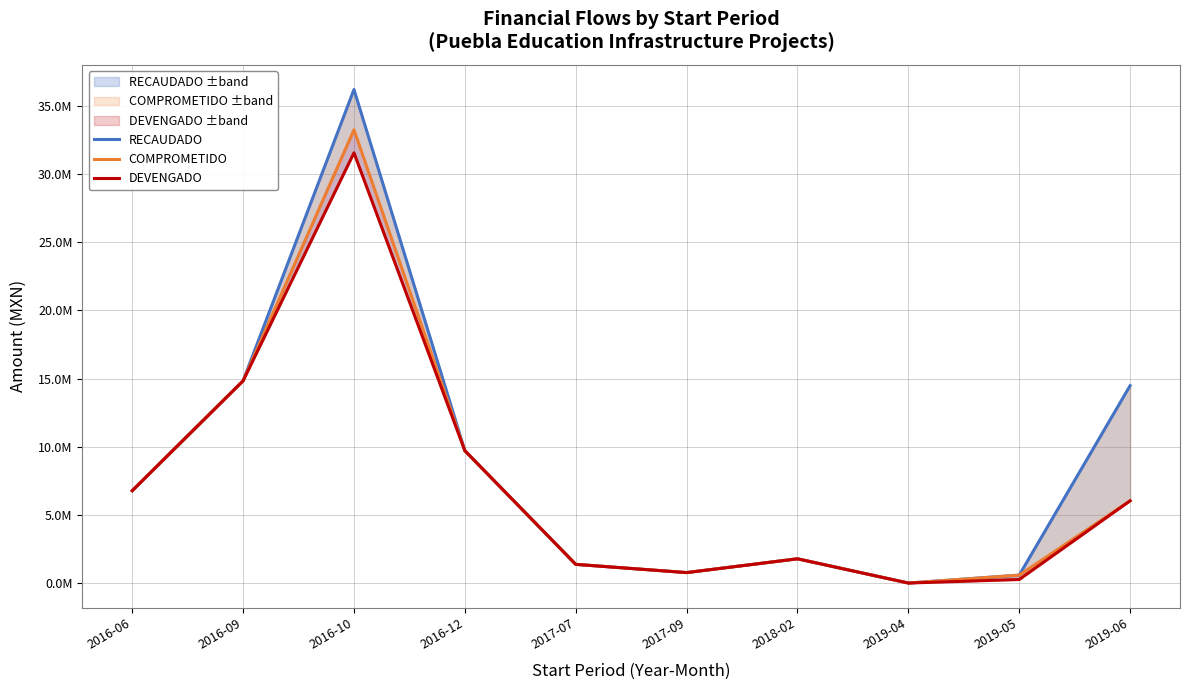

Where does the COMPROMETIDO series first go above 6032338?

2016-06